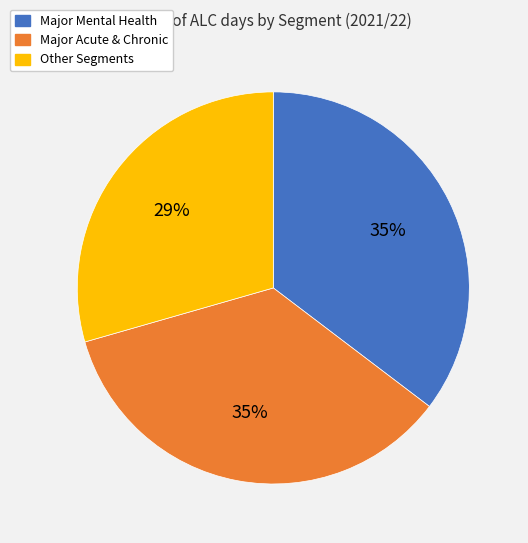

What is the smallest slice in the pie chart?

Other Segments